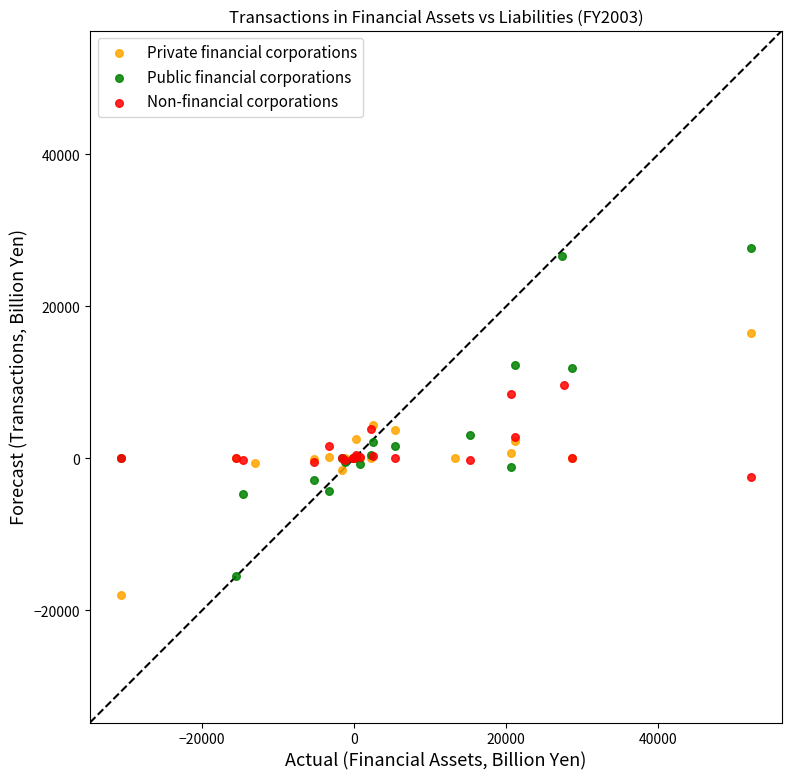

Which series has the widest spread of Y values?

Public financial corporations